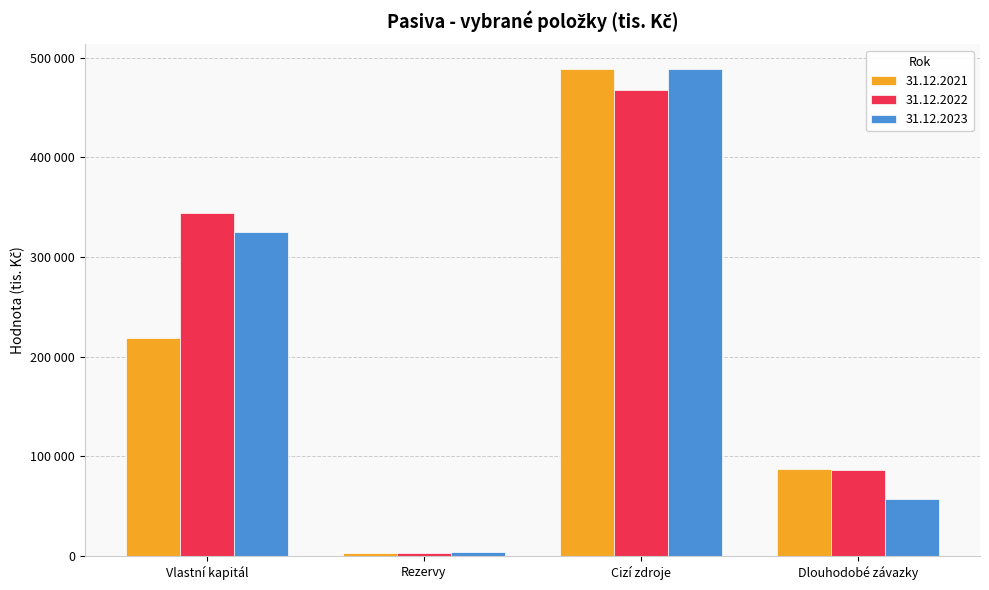

Does the chart contain any negative values?

No